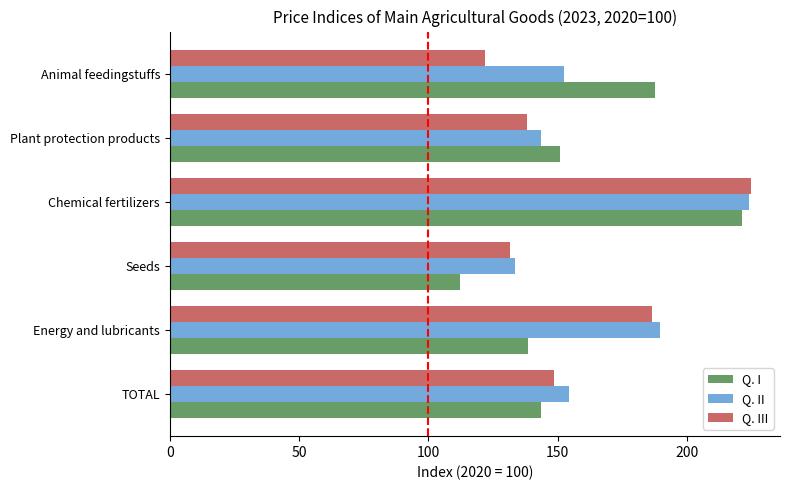

What is the spread (max minus min) of values at Seeds?

21.2